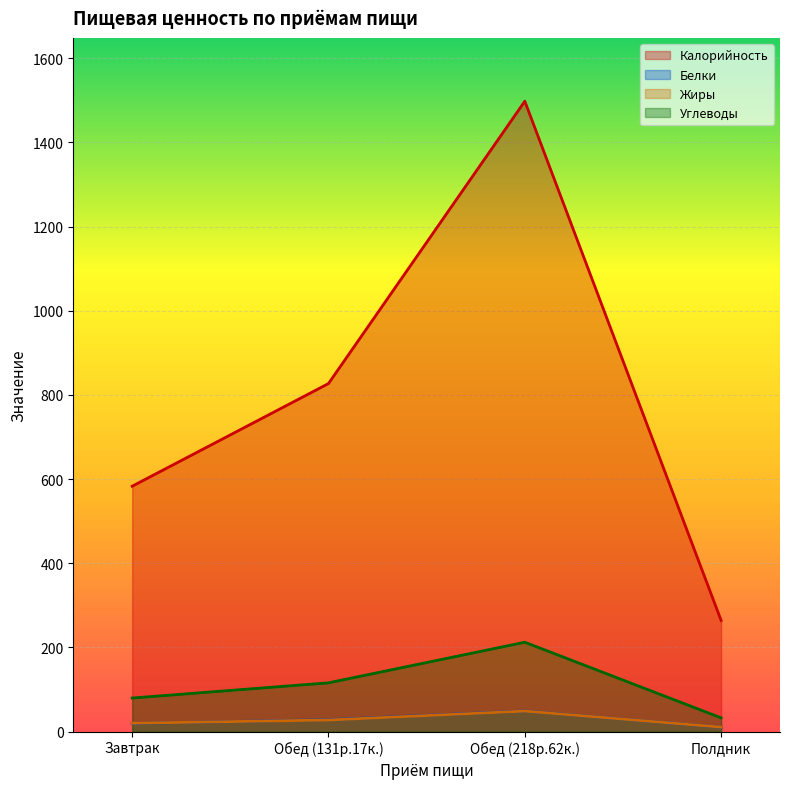

Rank the categories by Углеводы value from highest to lowest.

Обед (218р.62к.), Обед (131р.17к.), Завтрак, Полдник